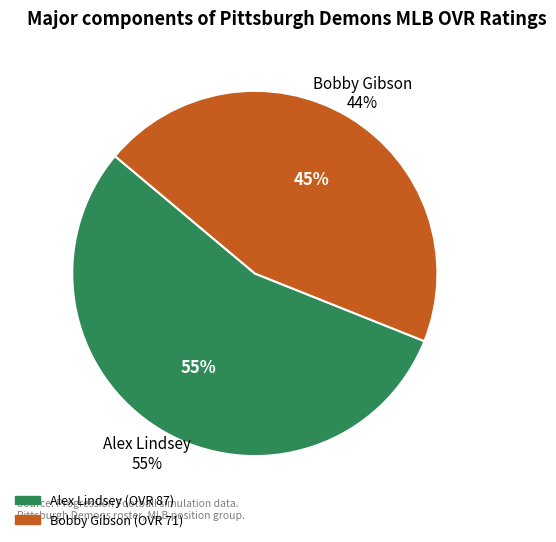

What is the total percentage of Bobby Gibson and Alex Lindsey?

100.0%